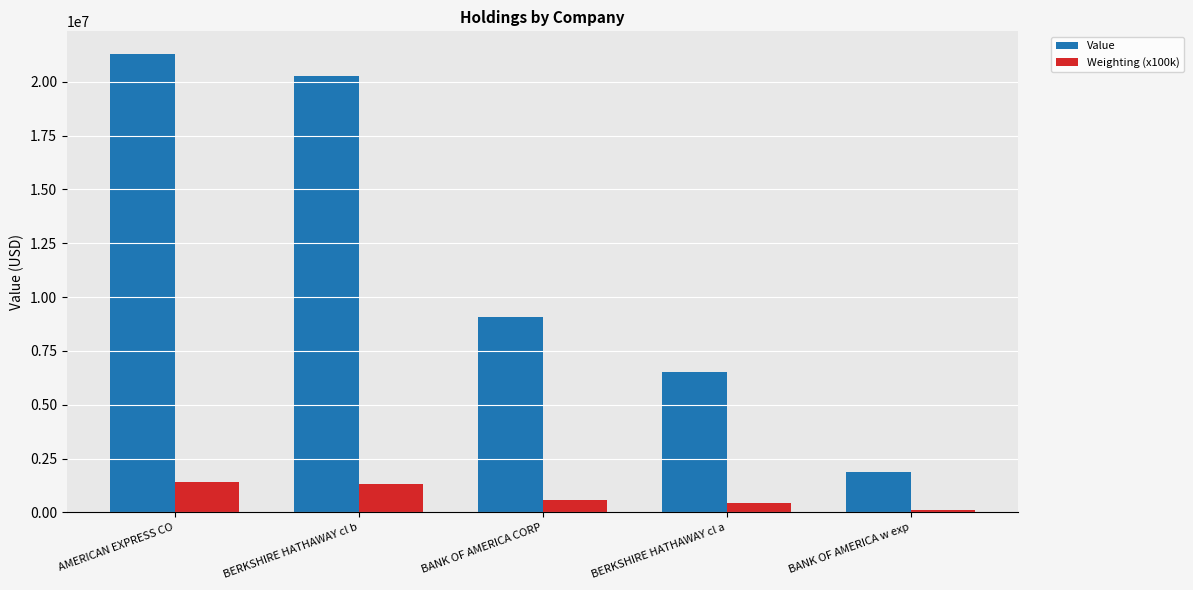

True or false: Value has a value of 12685389 at BERKSHIRE HATHAWAY cl b.

False